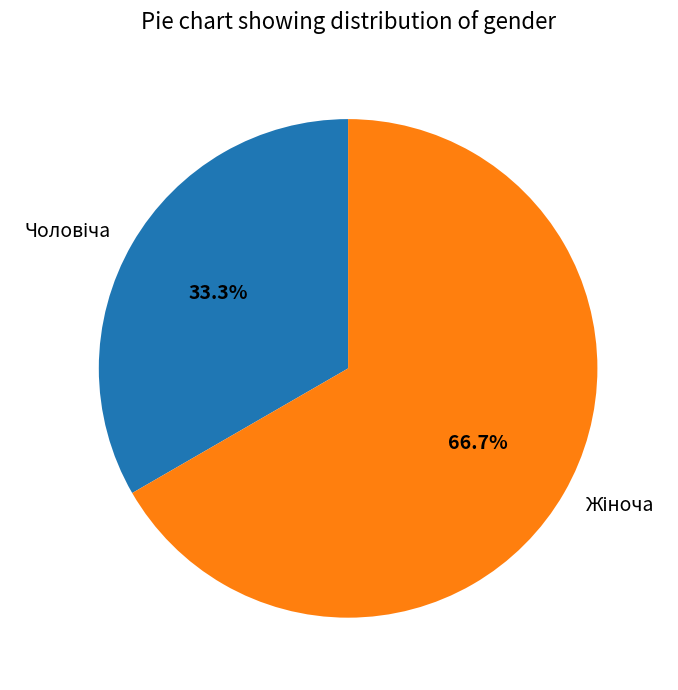

Is there a majority slice in this chart?

Yes